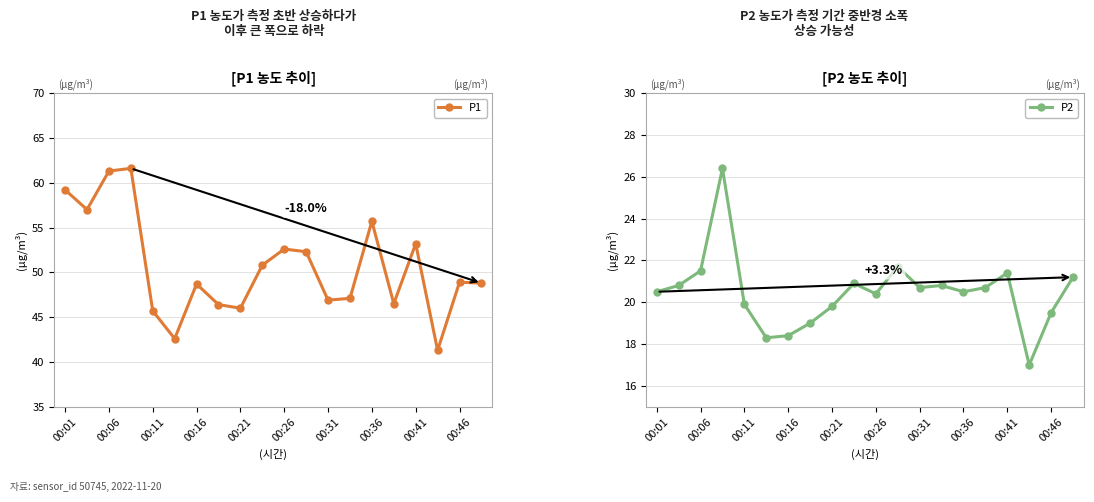

How many lines are shown in the chart?

2